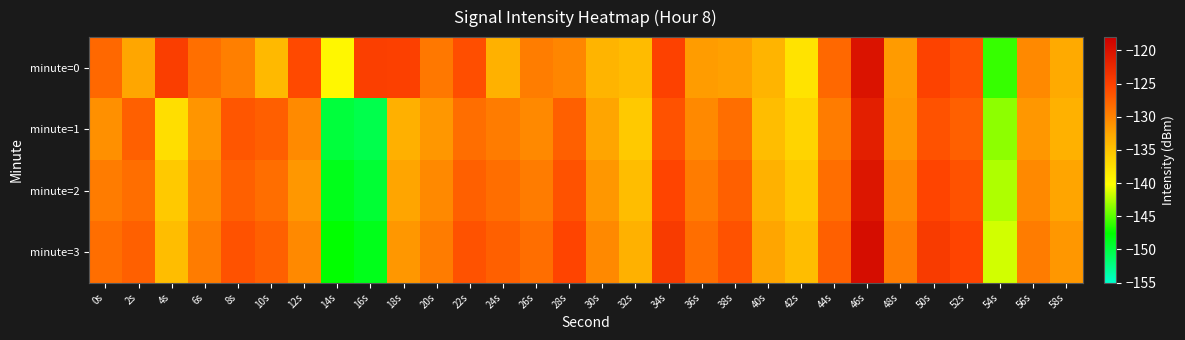

Reading left to right, extract all data points from this chart.

minute=0: 0s=-128.1	2s=-132.5	4s=-124.8	6s=-128.6	8s=-129.8	10s=-134.2	12s=-125.8	14s=-139.5	16s=-124.9	18s=-125.0	20s=-129.3	22s=-126.2	24s=-133.5	26s=-129.6	28s=-130.3	30s=-133.7	32s=-134.3	34s=-125.2	36s=-131.8	38s=-132.1	40s=-133.7	42s=-137.8	44s=-128.1	46s=-120.2	48s=-131.8	50s=-125.3	52s=-126.5	54s=-146.0	56s=-130.5	58s=-132.9
minute=1: 0s=-131.0	2s=-127.5	4s=-137.3	6s=-131.4	8s=-126.8	10s=-127.4	12s=-130.5	14s=-149.8	16s=-150.3	18s=-133.3	20s=-131.5	22s=-128.5	24s=-129.5	26s=-130.5	28s=-127.5	30s=-132.5	32s=-135.5	34s=-126.5	36s=-130.5	38s=-128.5	40s=-134.5	42s=-136.5	44s=-129.5	46s=-121.5	48s=-131.5	50s=-126.5	52s=-127.5	54s=-143.5	56s=-131.5	58s=-133.5
minute=2: 0s=-129.5	2s=-128.5	4s=-135.5	6s=-130.5	8s=-127.5	10s=-128.5	12s=-131.5	14s=-148.5	16s=-149.5	18s=-132.5	20s=-130.5	22s=-127.5	24s=-128.5	26s=-129.5	28s=-126.5	30s=-131.5	32s=-134.5	34s=-125.5	36s=-129.5	38s=-127.5	40s=-133.5	42s=-135.5	44s=-128.5	46s=-120.5	48s=-130.5	50s=-125.5	52s=-126.5	54s=-142.5	56s=-130.5	58s=-132.5
minute=3: 0s=-128.5	2s=-127.5	4s=-134.5	6s=-129.5	8s=-126.5	10s=-127.5	12s=-130.5	14s=-147.5	16s=-148.5	18s=-131.5	20s=-129.5	22s=-126.5	24s=-127.5	26s=-128.5	28s=-125.5	30s=-130.5	32s=-133.5	34s=-124.5	36s=-128.5	38s=-126.5	40s=-132.5	42s=-134.5	44s=-127.5	46s=-119.5	48s=-129.5	50s=-124.5	52s=-125.5	54s=-141.5	56s=-129.5	58s=-131.5